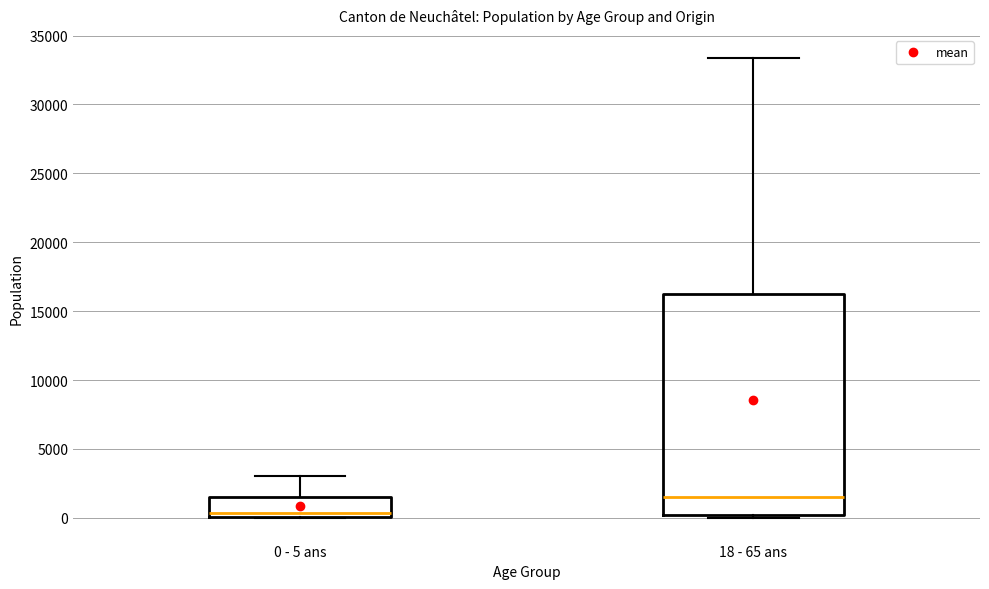

Comparing the boxes themselves (not the whiskers), which one is the tallest?

18 - 65 ans